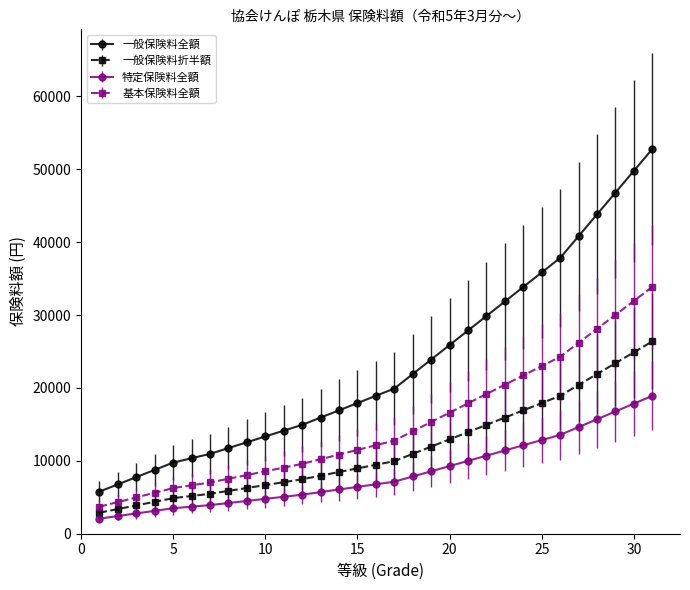

Which series has the largest total across all categories?

一般保険料全額